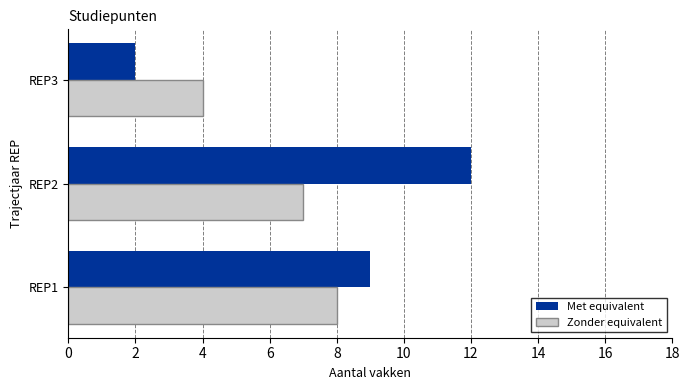

How many values in the Zonder equivalent series are below 7?

1